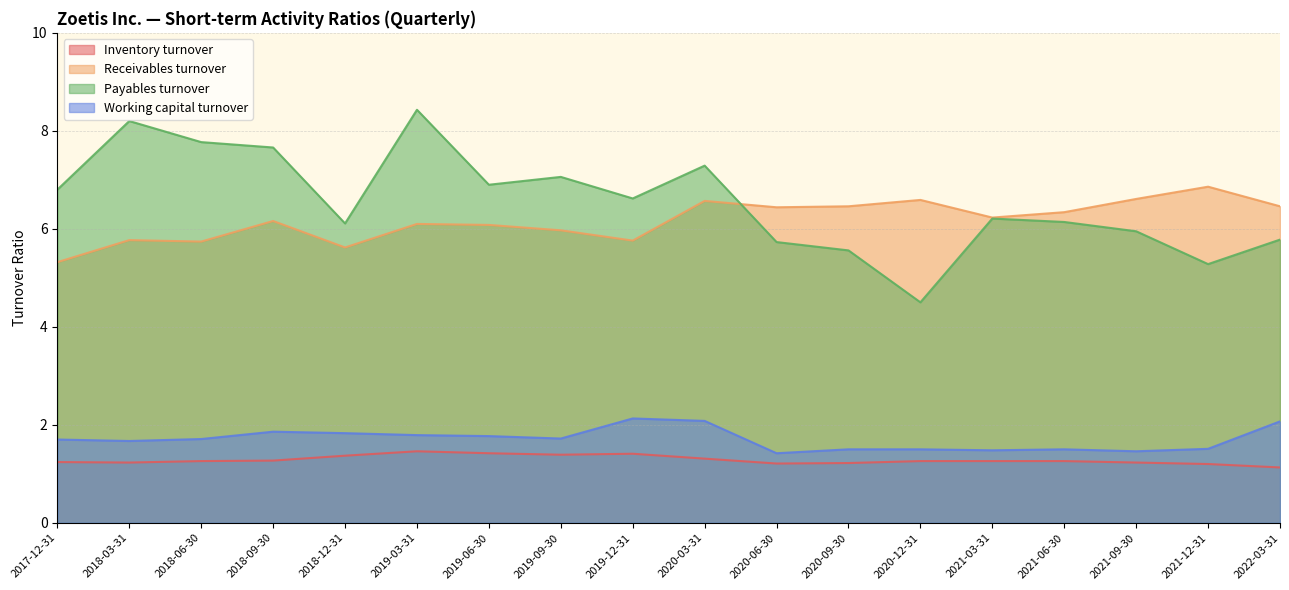

List the series in order of their peak value, highest first.

Payables turnover, Receivables turnover, Working capital turnover, Inventory turnover